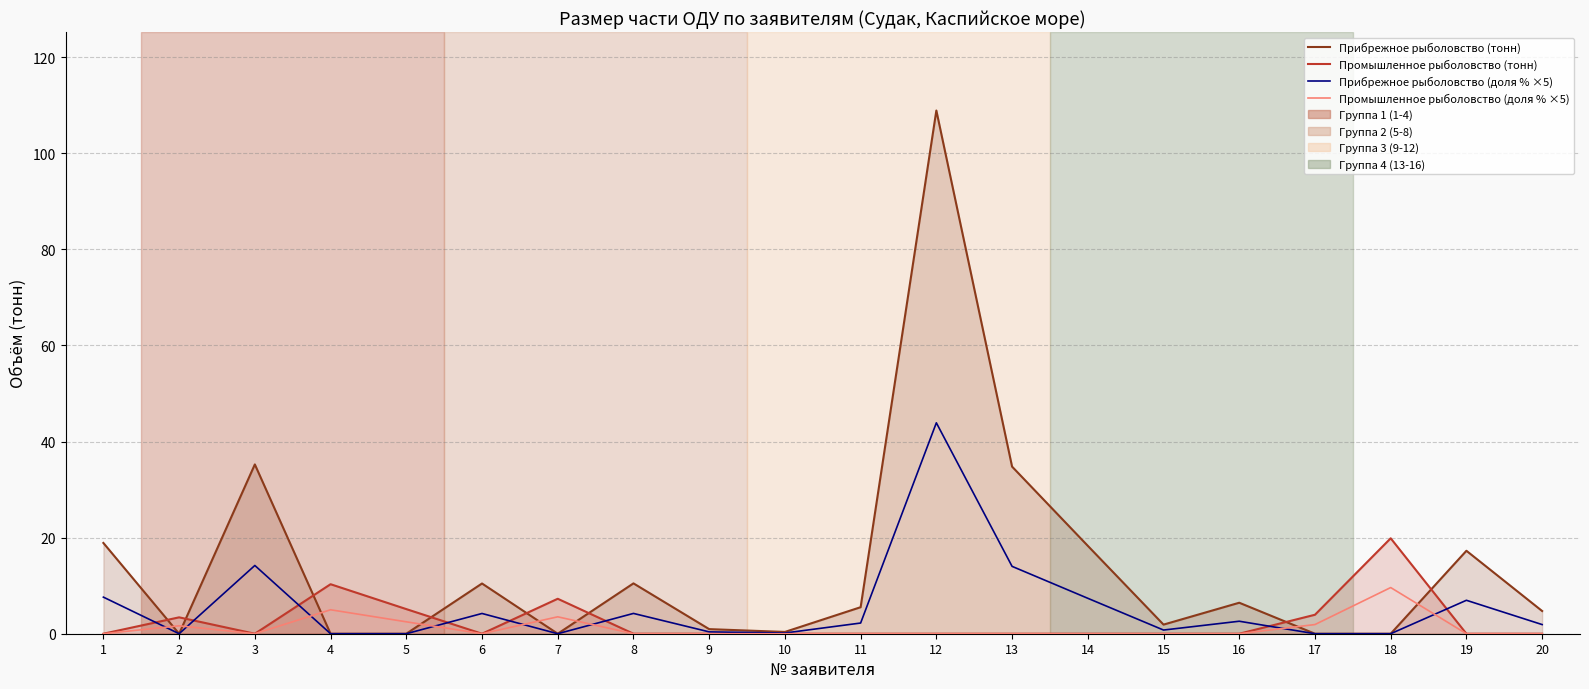

Reading left to right, what are all the values shown in this chart?

Прибрежное рыболовство (тонн): 1=18.9	2=0.0	3=35.2	4=0.0	5=0.0	6=10.5	7=0.0	8=10.5	9=1.0	10=0.4	11=5.5	12=108.9	13=34.8	14=18.3	15=1.9	16=6.5	17=0.0	18=0.0	19=17.3	20=4.7
Промышленное рыболовство (тонн): 1=0.0	2=3.4	3=0.0	4=10.3	5=5.1	6=0.0	7=7.3	8=0.0	9=0.0	10=0.0	11=0.0	12=0.0	13=0.0	14=0.0	15=0.0	16=0.0	17=3.9	18=19.9	19=0.0	20=0.0
Прибрежное рыболовство (доля % ×5): 1=7.6	2=0.0	3=14.2	4=0.0	5=0.0	6=4.2	7=0.0	8=4.2	9=0.4	10=0.1	11=2.2	12=43.9	13=14.0	14=7.4	15=0.8	16=2.6	17=0.0	18=0.0	19=7.0	20=1.9
Промышленное рыболовство (доля % ×5): 1=0.0	2=1.7	3=0.0	4=5.0	5=2.5	6=0.0	7=3.5	8=0.0	9=0.0	10=0.0	11=0.0	12=0.0	13=0.0	14=0.0	15=0.0	16=0.0	17=1.9	18=9.6	19=0.0	20=0.0